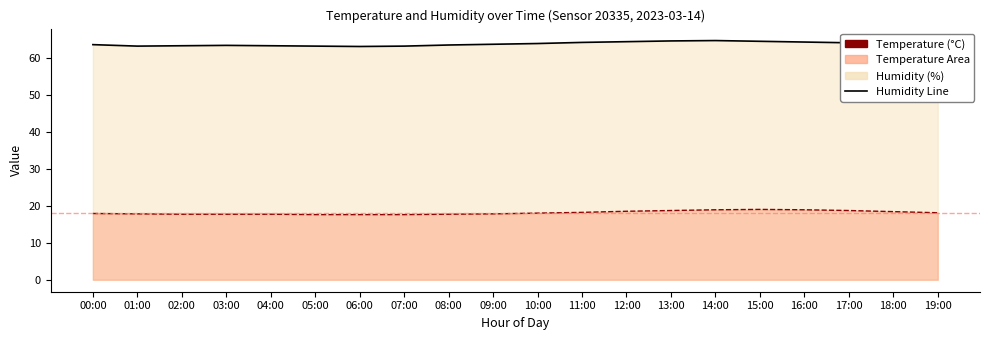

At how many categories does at least one series exceed 57?

20